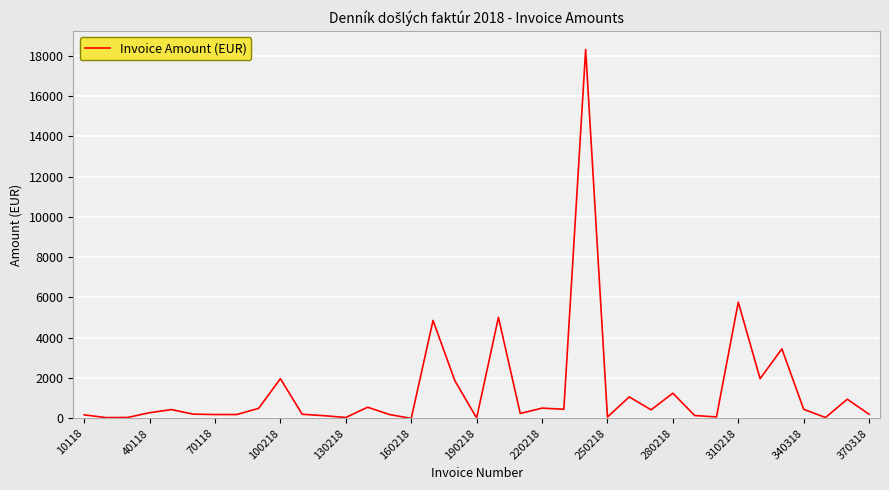

What is the greatest value displayed?

18302.2